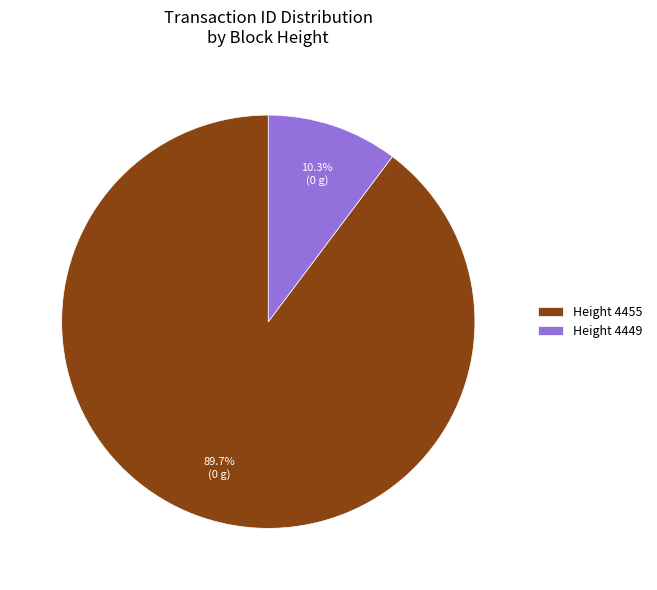

What is the majority slice?

Height 4455